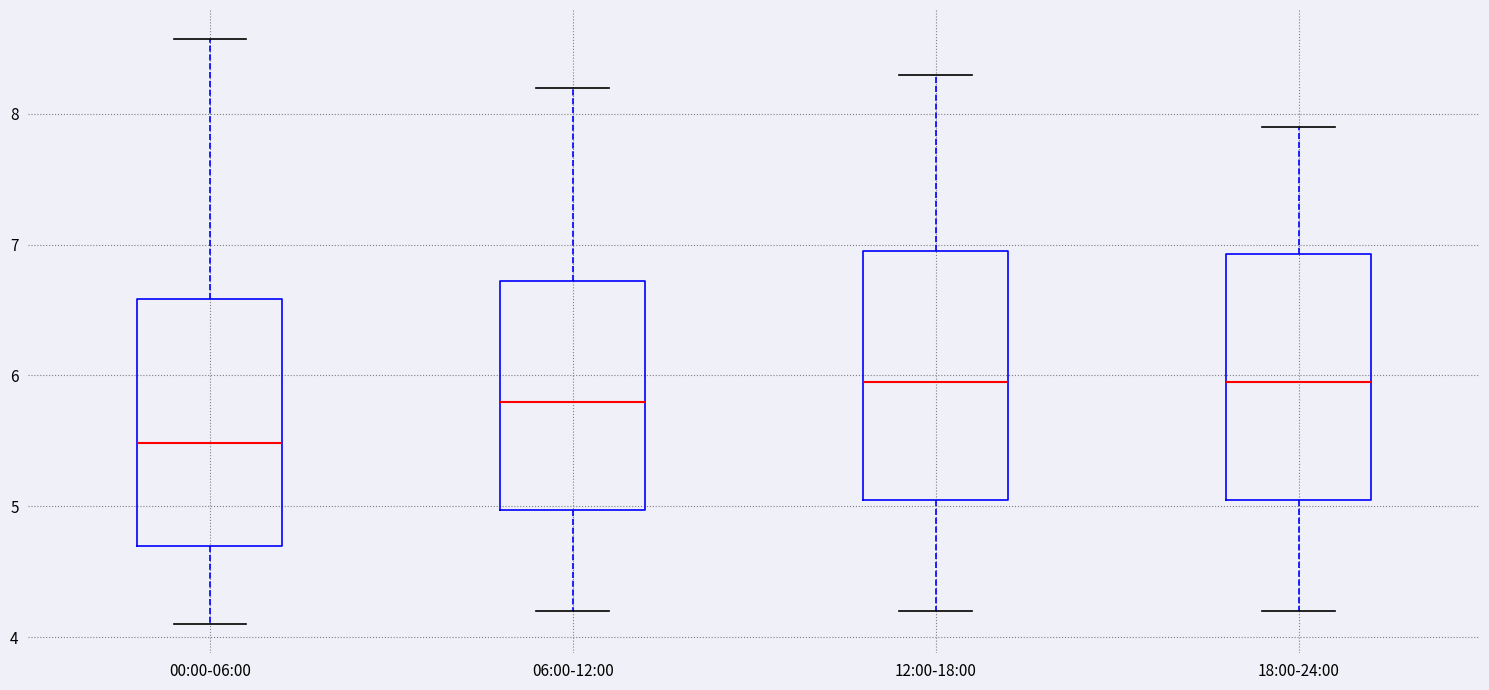

Reading left to right, transcribe this box plot: for each box, give where its median line is, the range the box spans, and where its two whiskers end, as read against the y-axis. The values are not printed on the chart, so give them approximately, as read against the axis.

00:00-06:00: median 5.5, box 4.7 to 6.6, whiskers 4.1 to 8.6
06:00-12:00: median 5.8, box 5.0 to 6.7, whiskers 4.2 to 8.2
12:00-18:00: median 6.0, box 5.1 to 7.0, whiskers 4.2 to 8.3
18:00-24:00: median 6.0, box 5.1 to 6.9, whiskers 4.2 to 7.9